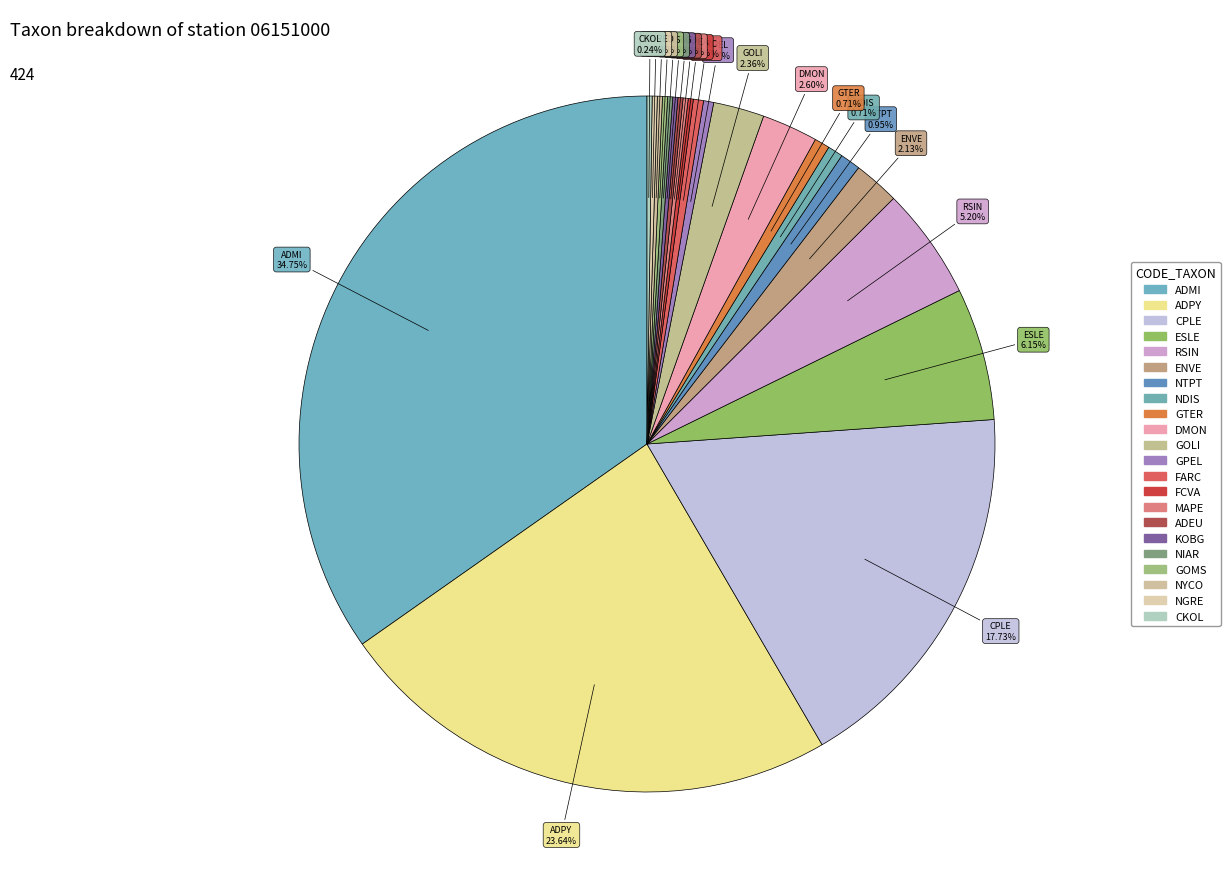

How many slices are in this pie chart?

22